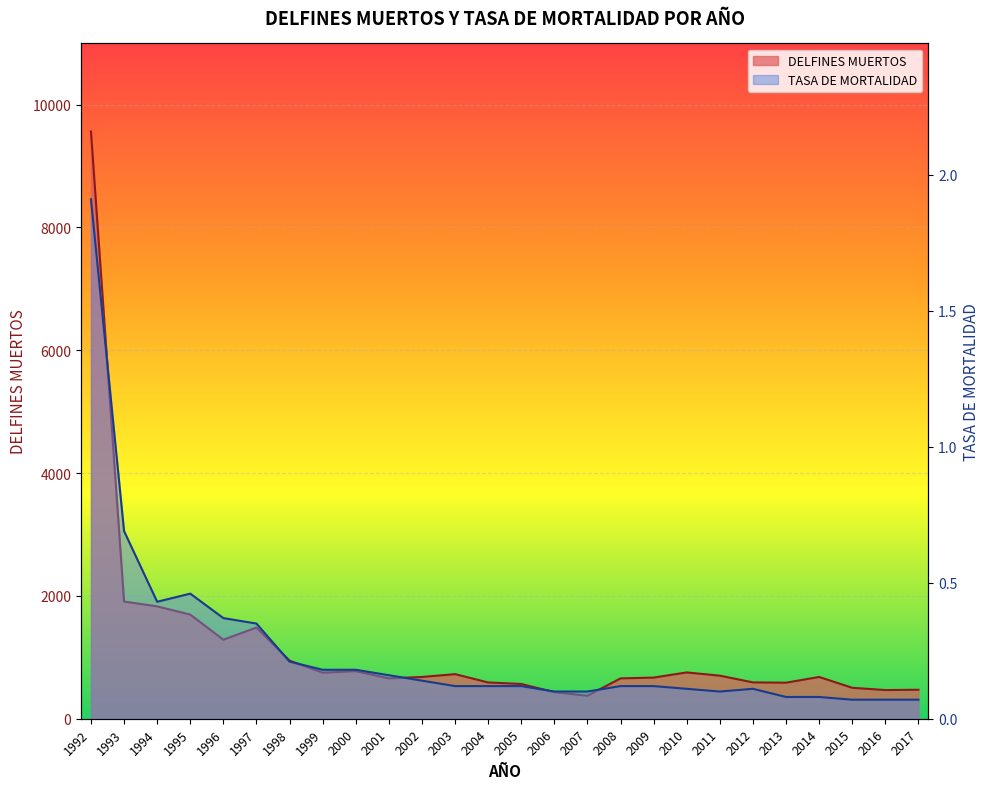

How many series are shown in this chart?

2